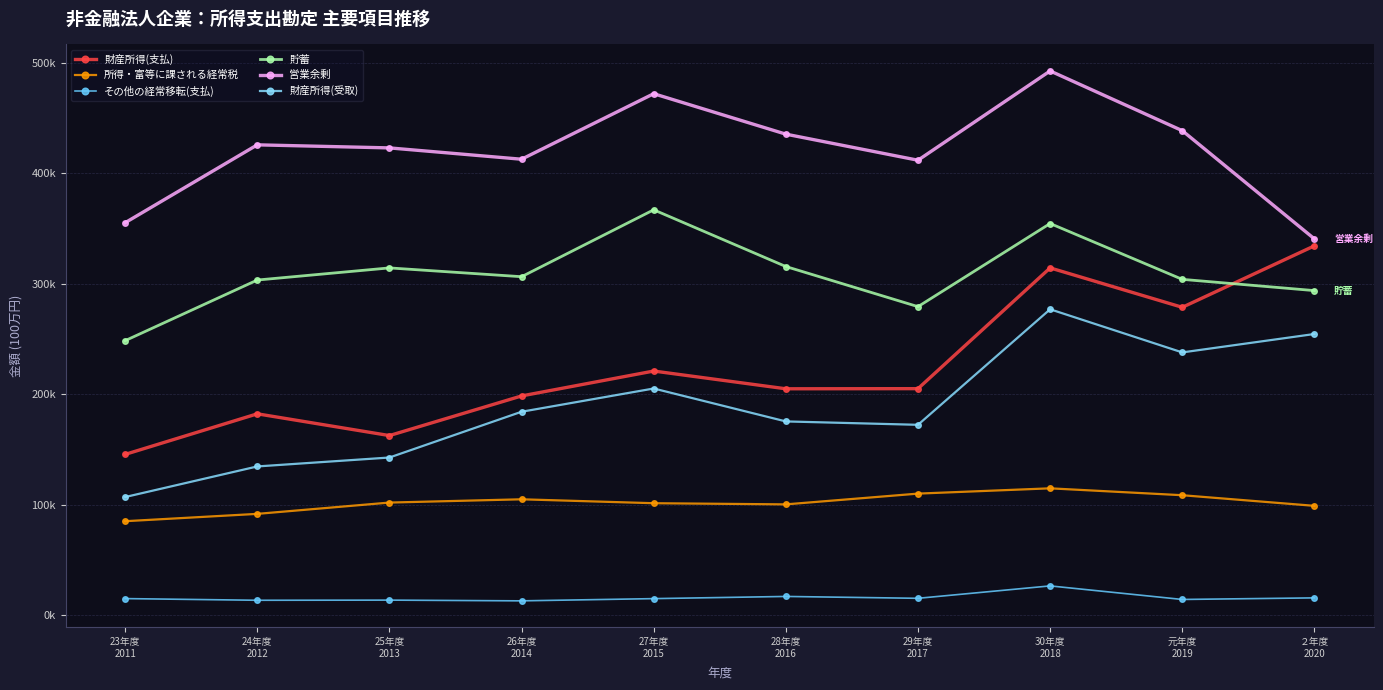

What is the difference between the 財産所得(受取) values at 24年度
2012 and 28年度
2016?

40725